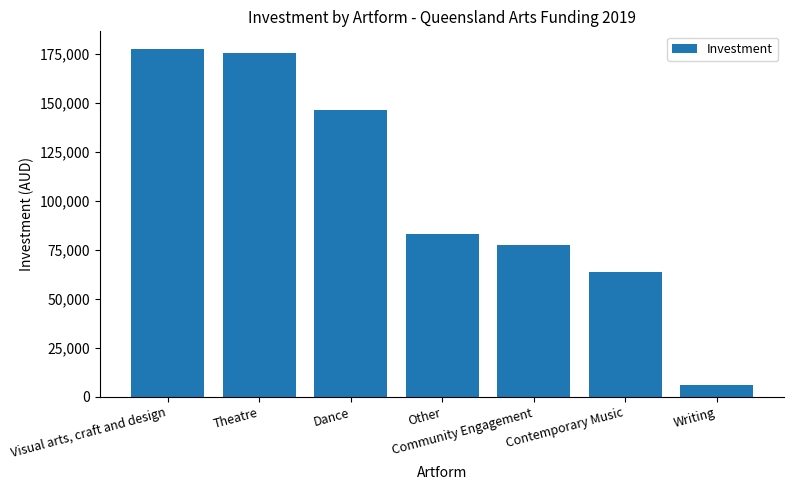

What is the maximum value shown in the chart?

177774